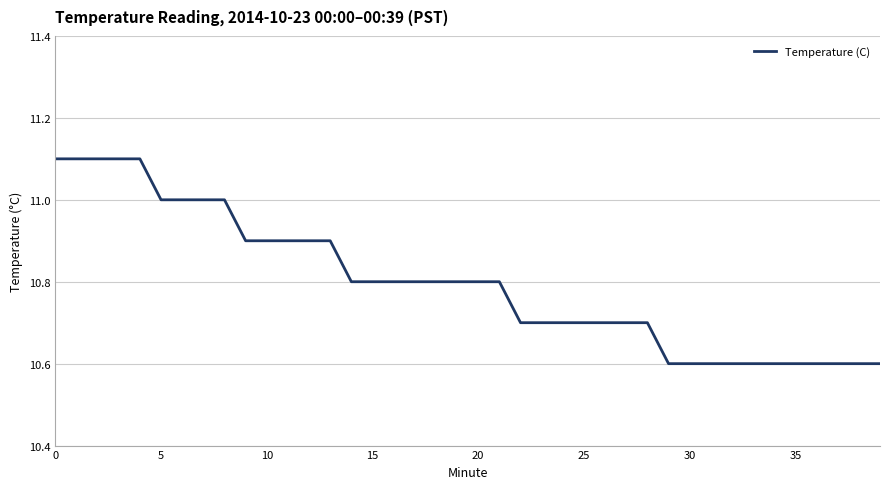

What is the greatest value displayed?

11.1